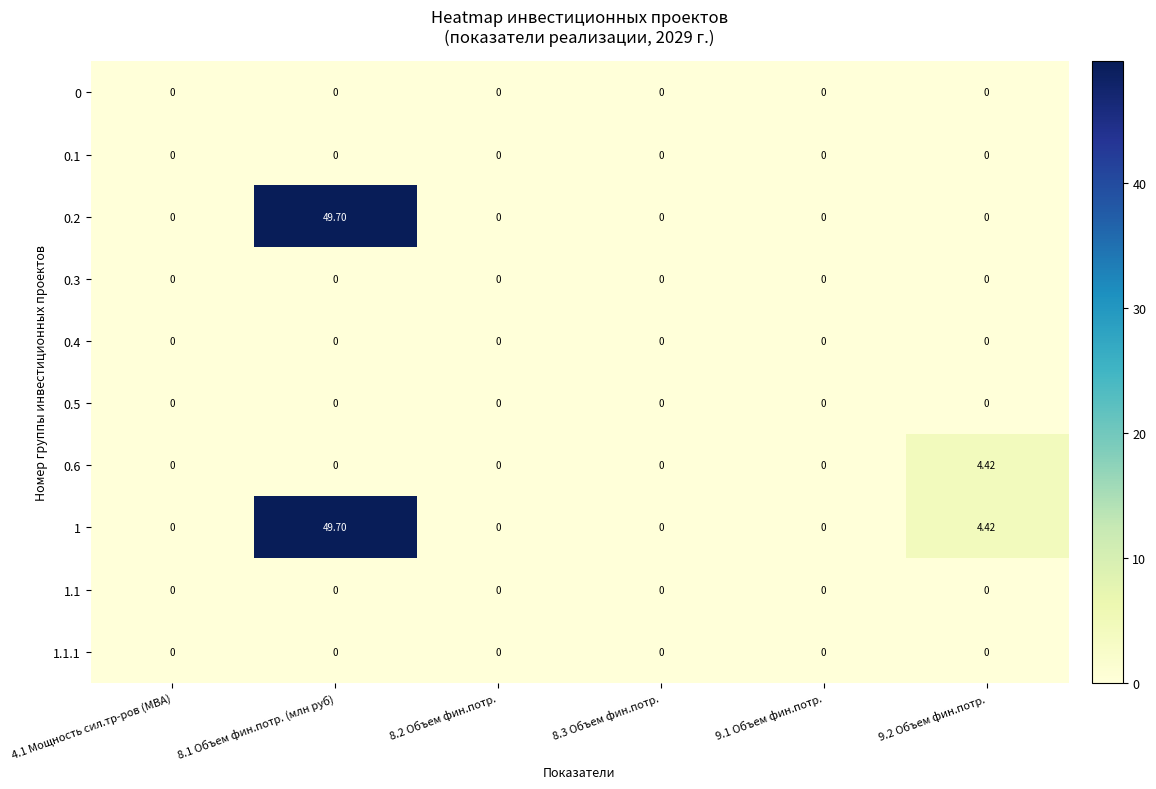

How many distinct data groups are displayed?

10